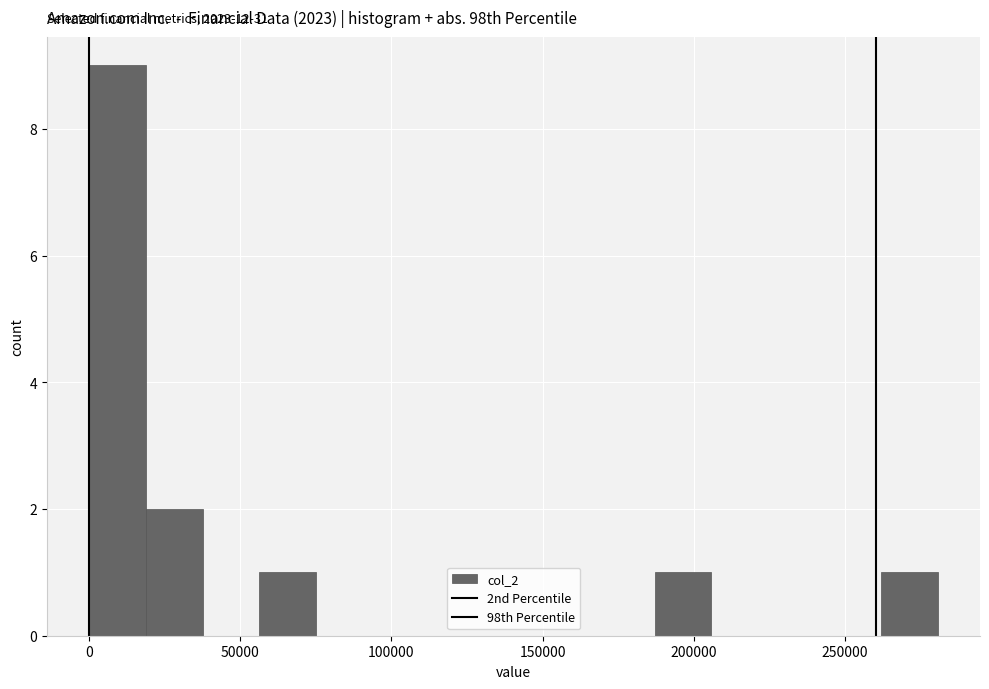

Read against the x-axis, roughly where is the centre of the tallest bar?

10000